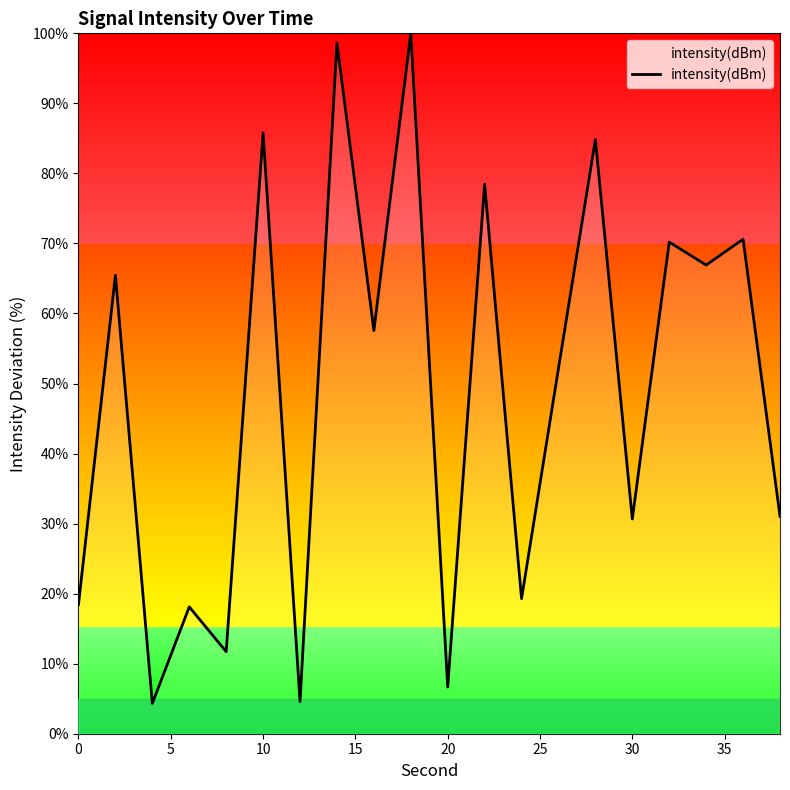

What is the difference between the maximum and minimum values?

95.7